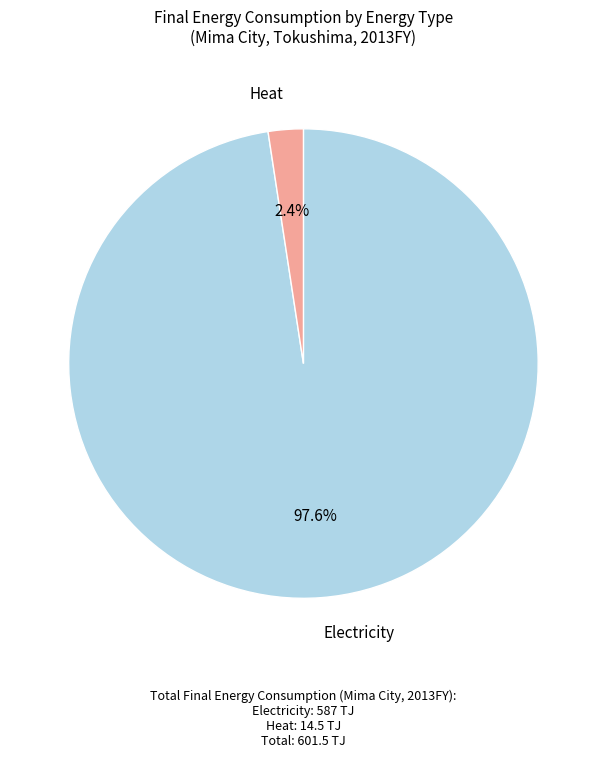

Does any single category account for the majority?

Yes